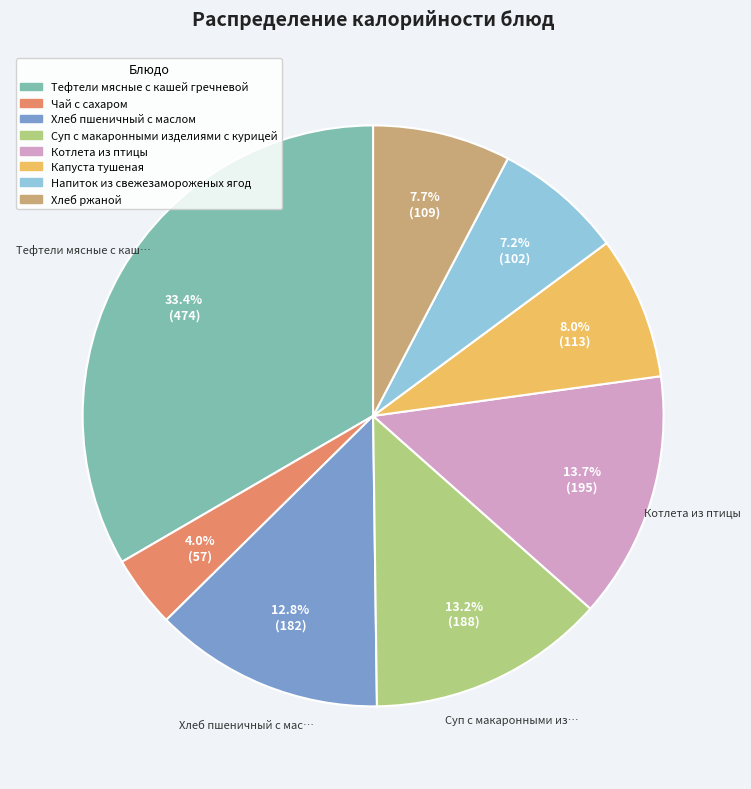

To the nearest percent, what is the combined percentage of Капуста тушеная and Хлеб пшеничный с маслом?

21%